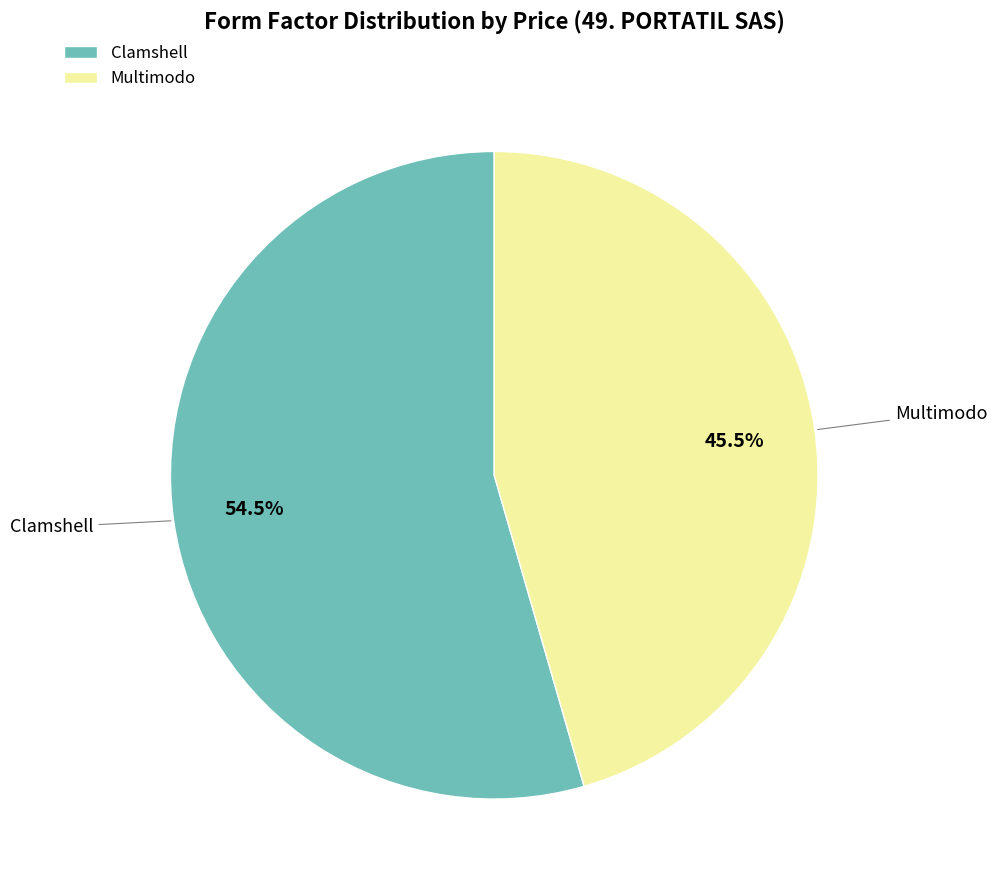

How many slices are in this pie chart?

2